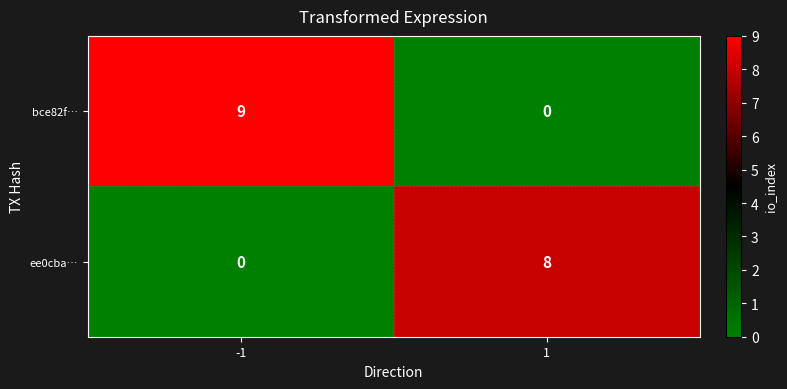

Reading right to left, what are all the values shown in this chart?

bce82f…: 1=0	-1=9
ee0cba…: 1=8	-1=0